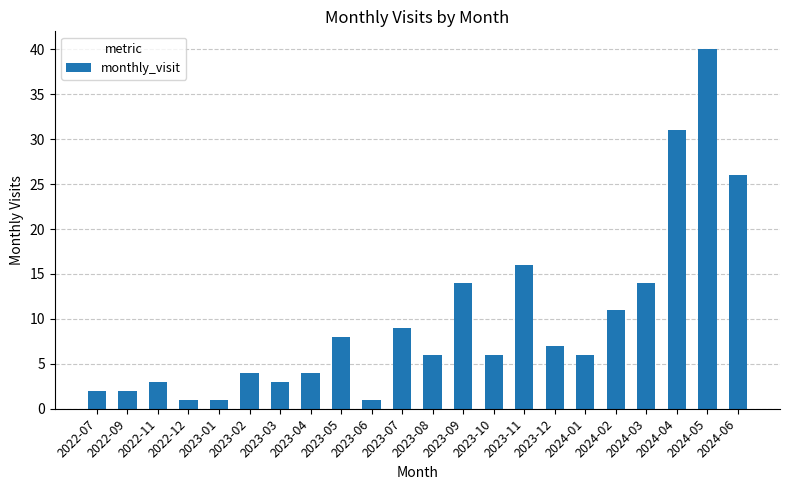

What is the difference between the second highest and minimum values?

30